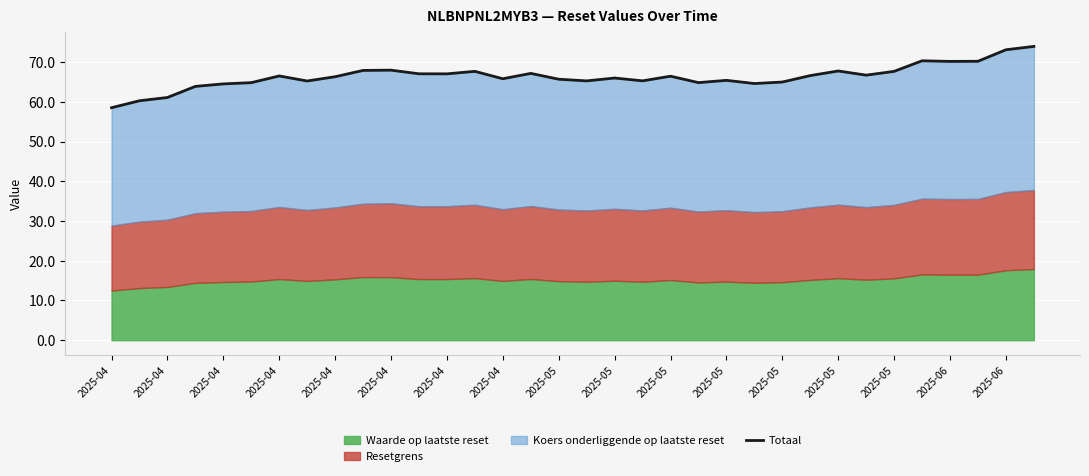

True or false: the data shows 19.7 at 2025-05.

False